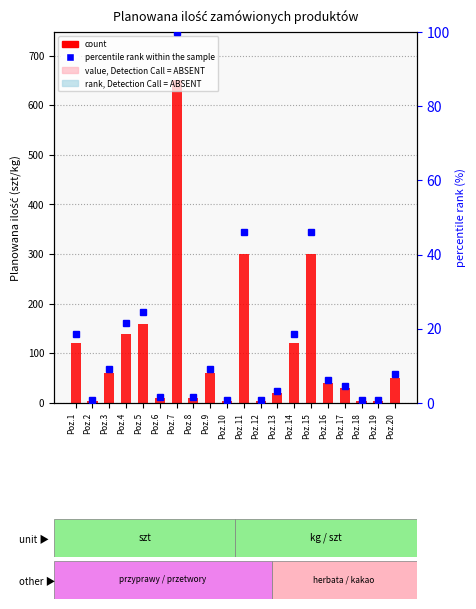

Which series has the largest total across all categories?

count